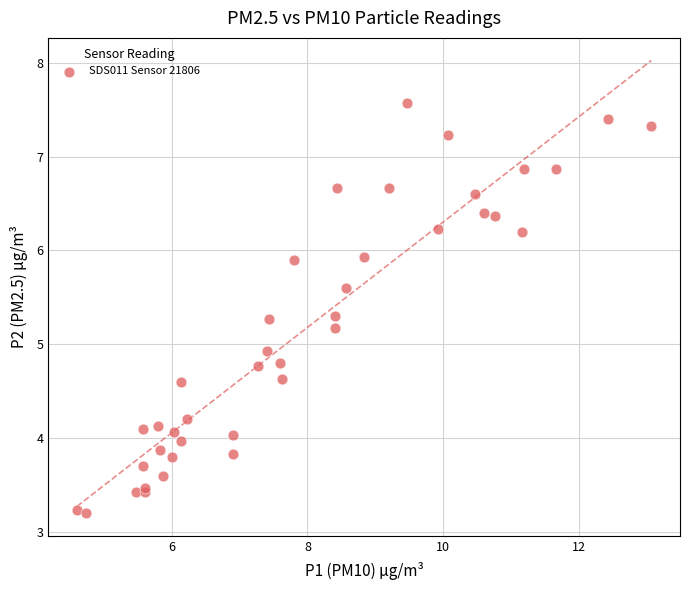

What Y value in the scatter plot is closest to 5?

4.9